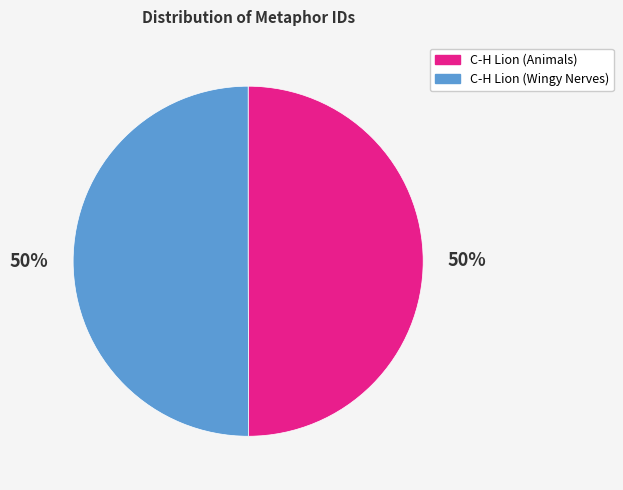

How many segments does this pie chart have?

2